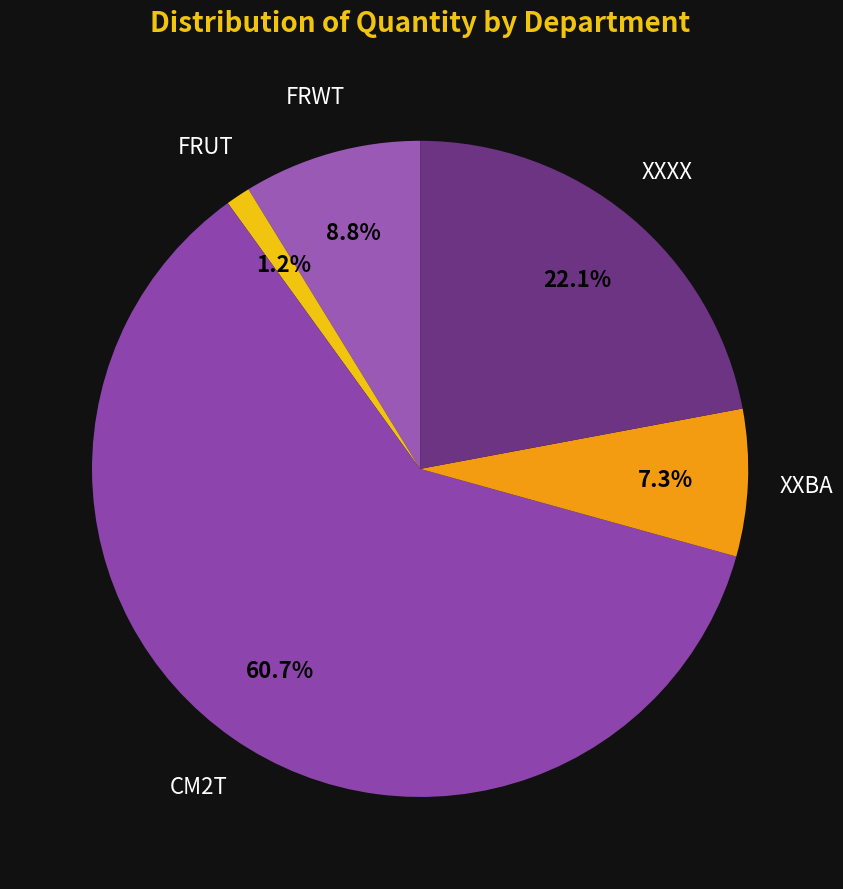

Which category has the biggest portion of the pie?

CM2T